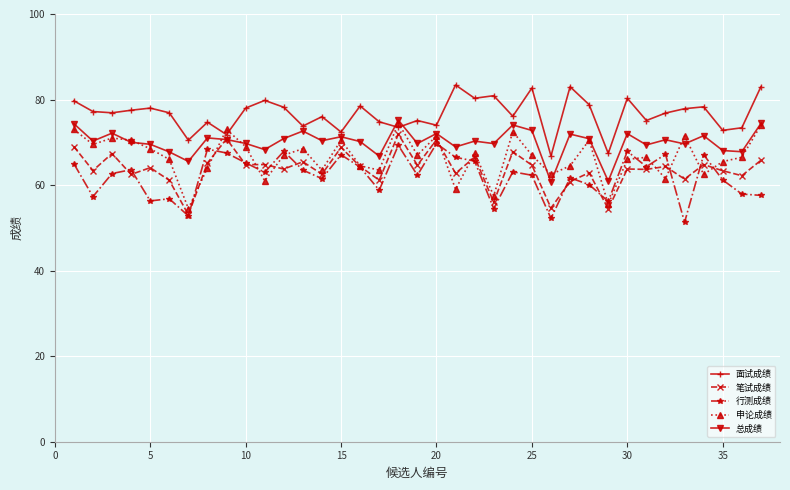

What is the smallest value displayed?

51.3